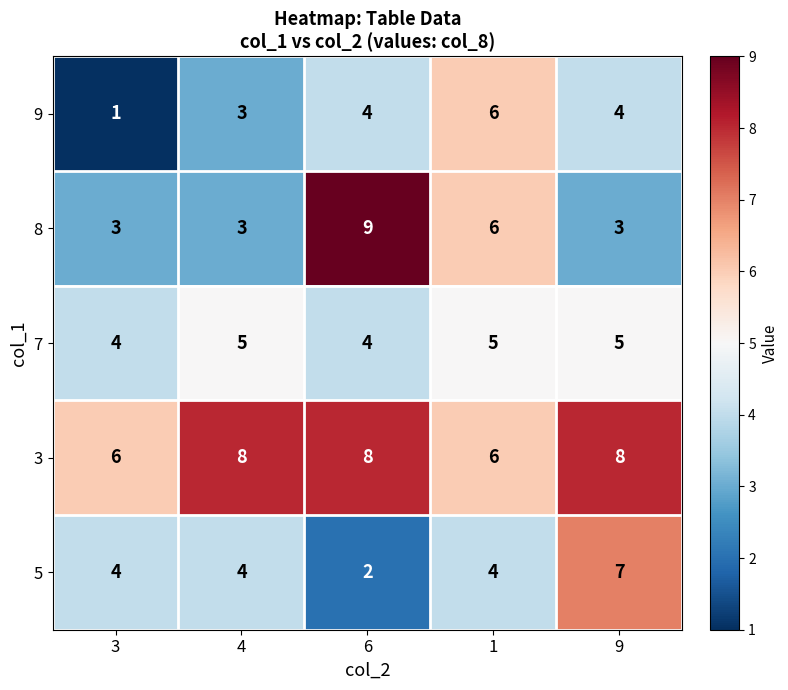

What is the maximum value shown in the chart?

9